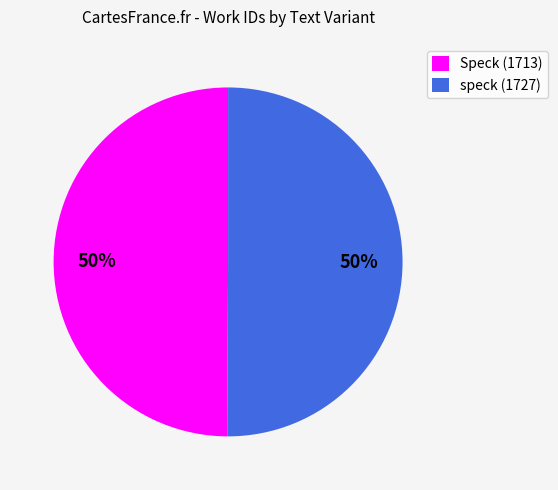

What is the ratio of the value at Speck (1713) to the value at speck (1727)?

1.0